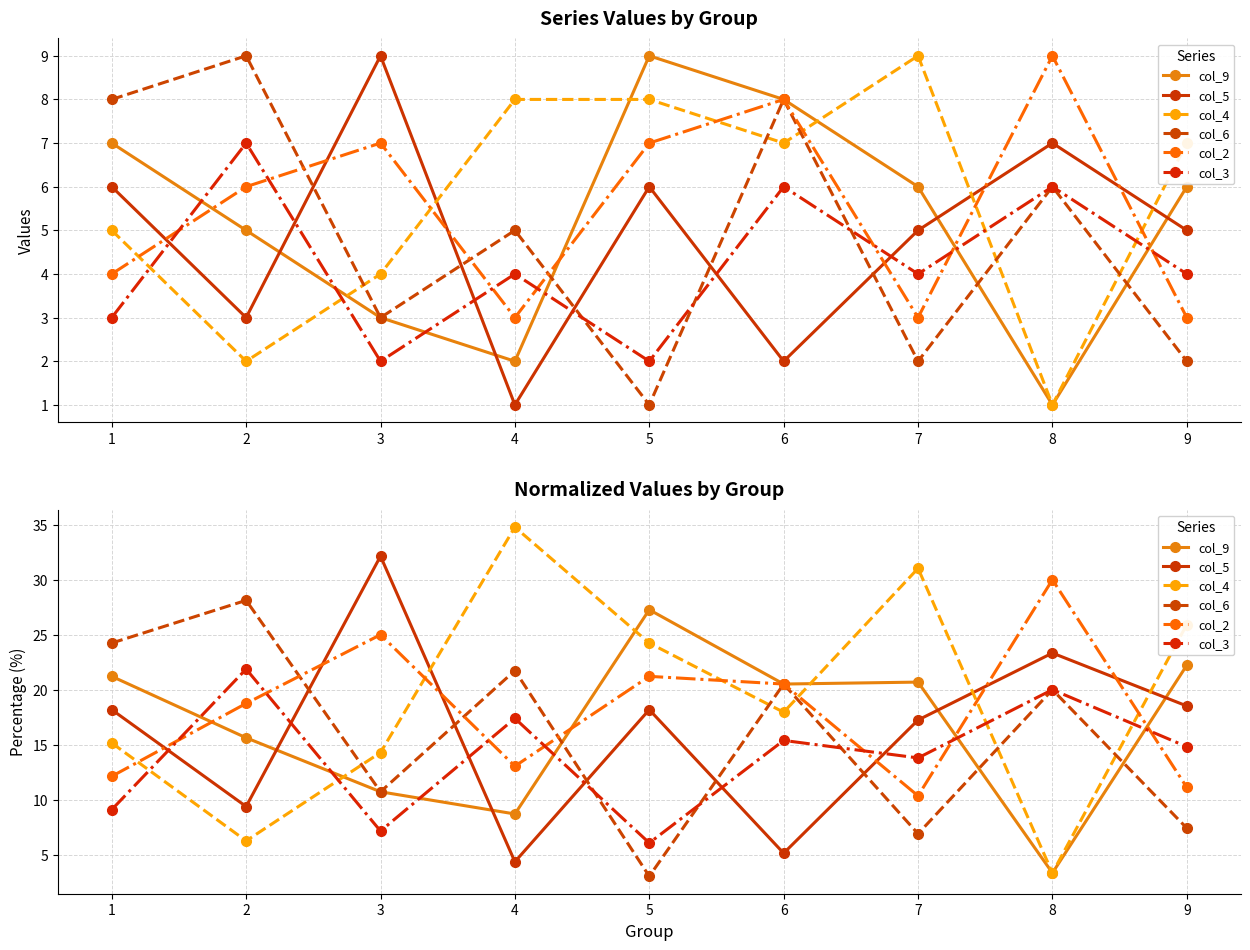

True or false: col_4 and col_9 cross at least once.

True